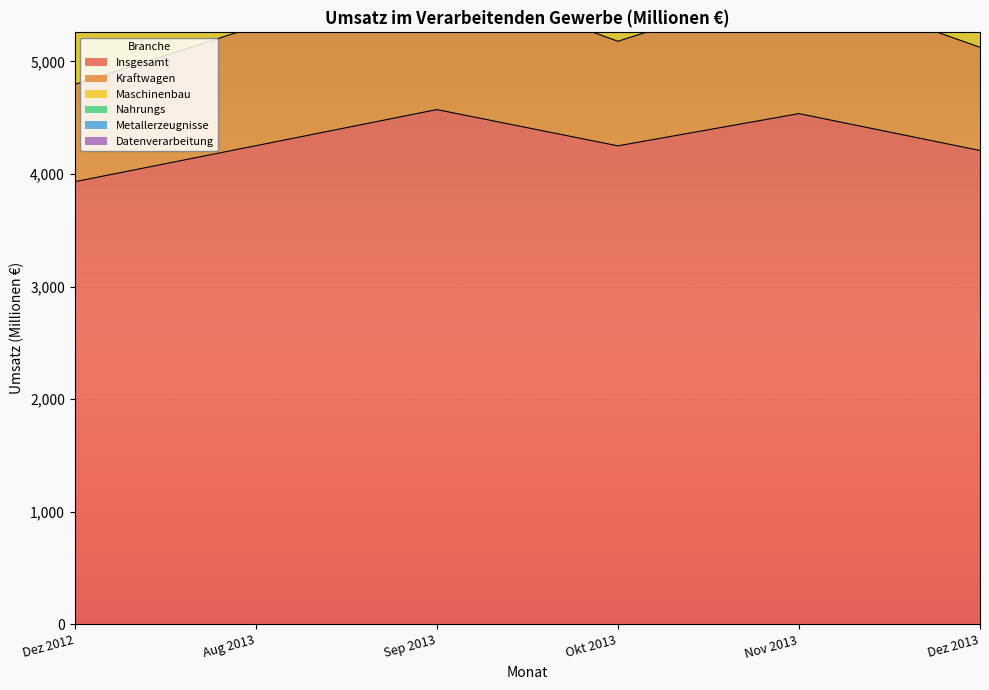

The Insgesamt series shows 3931.1 at Dez 2012. True or false?

True